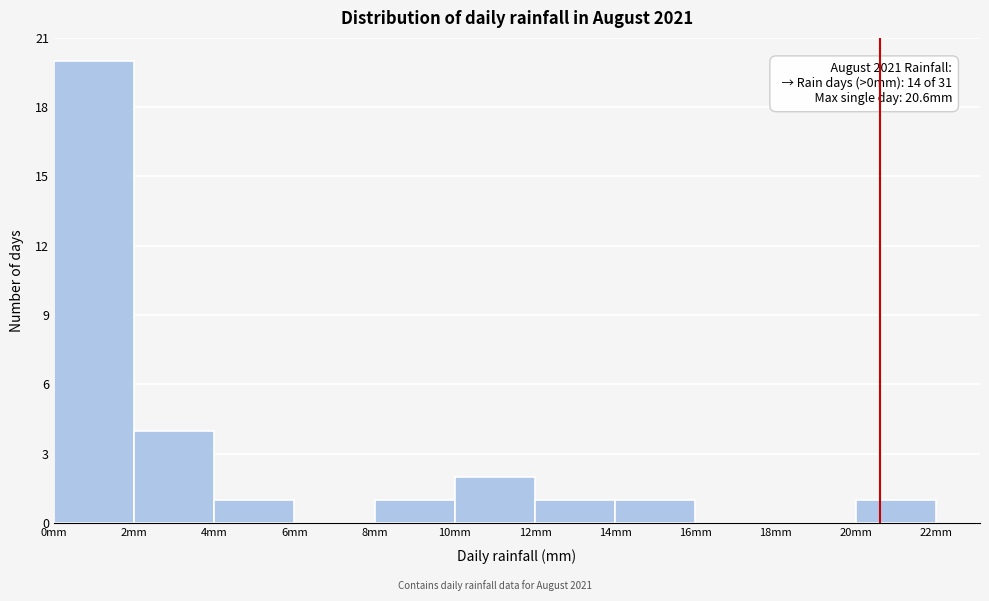

Which range on the x-axis has the tallest bar?

0 to 2